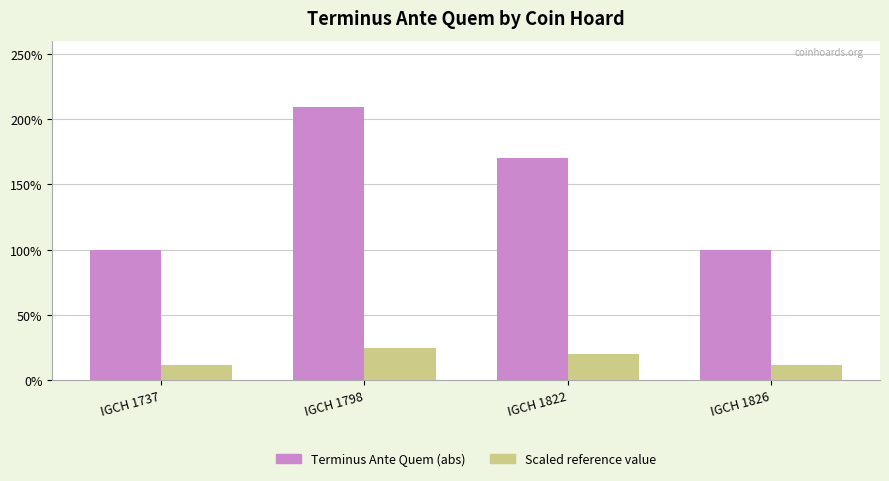

What is the difference between the Scaled reference value values at IGCH 1798 and IGCH 1826?

13.1